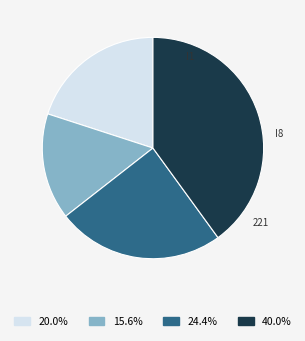

Does any single category account for the majority?

No